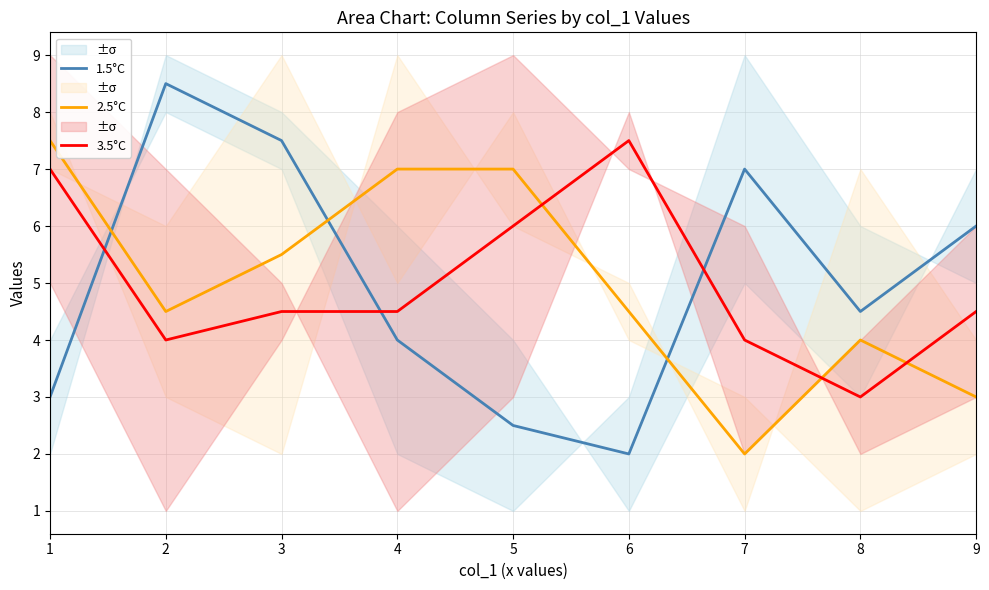

At 8, list the series in order from smallest to largest.

3.5°C, 2.5°C, 1.5°C